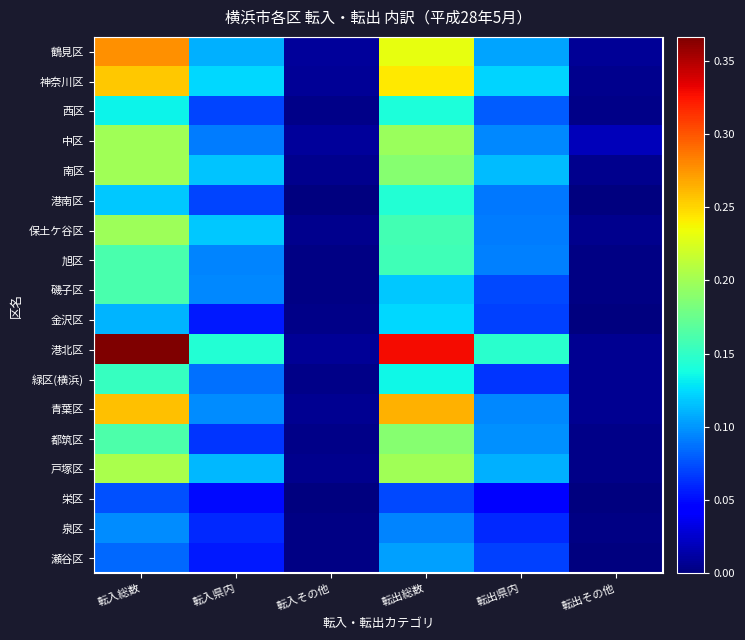

Where is 栄区 nearest to the value 0?

転出その他